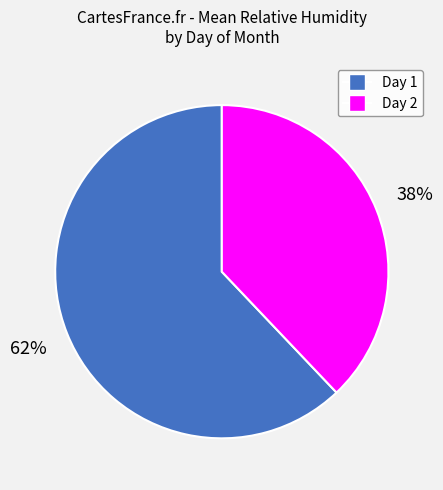

What is the majority slice?

Day 1